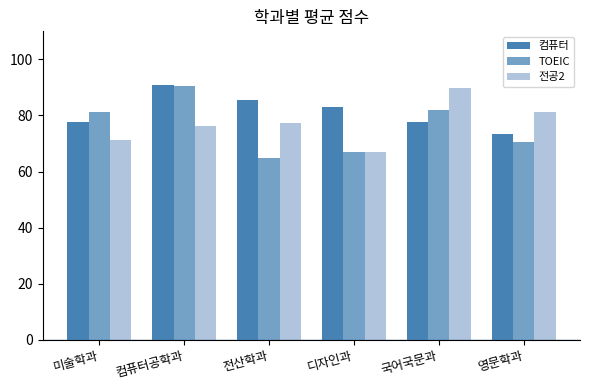

How many bars are there in total?

18